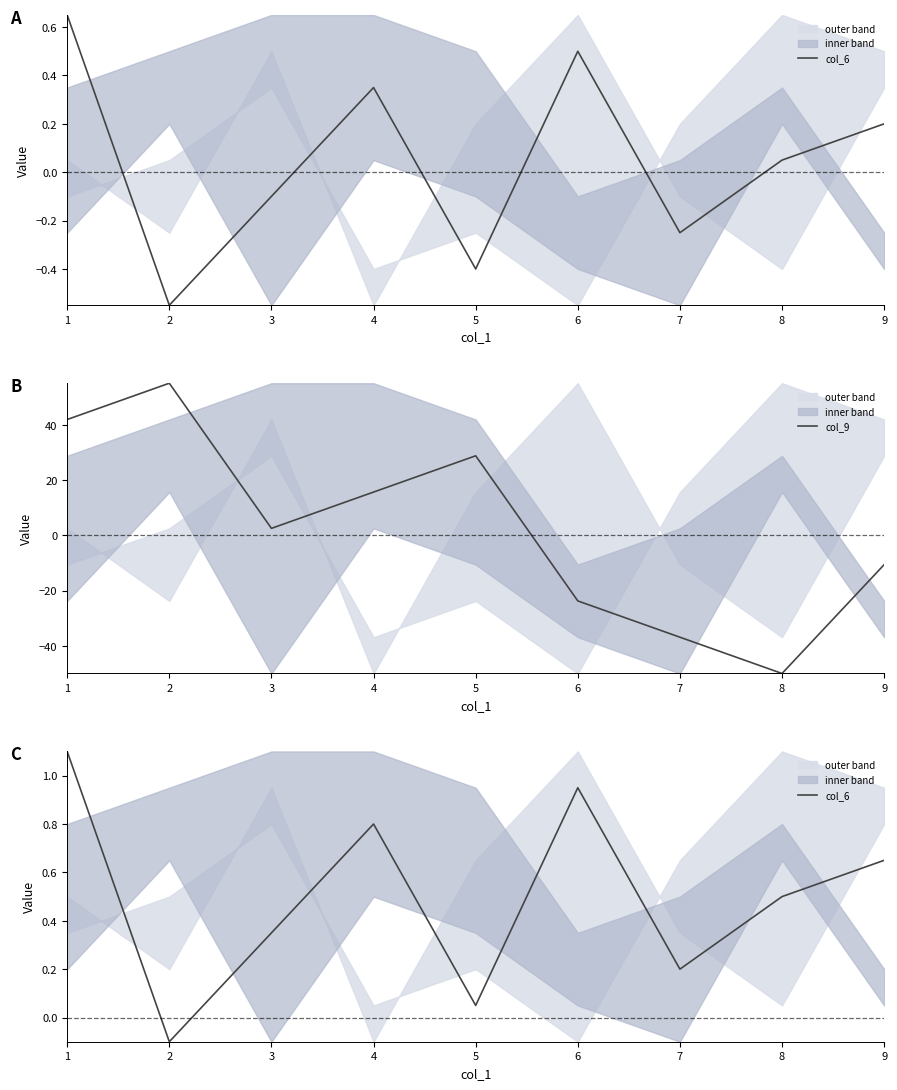

Is the value of col_6 at 4 greater than the value of col_9 at 1?

No